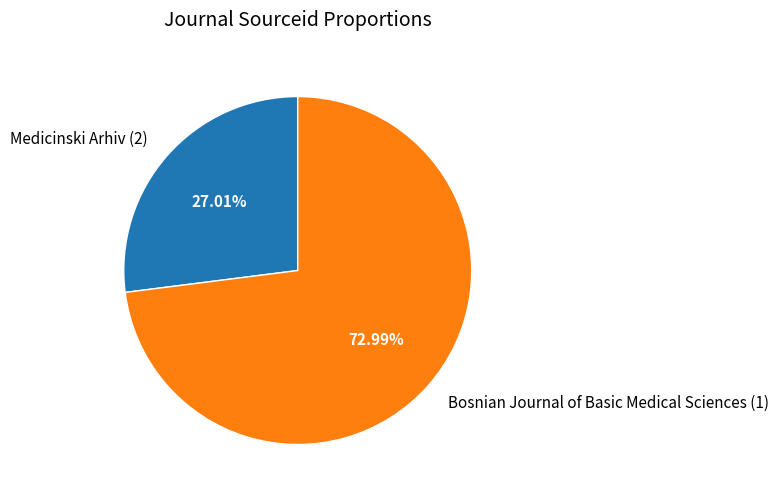

Count the number of slices in the pie.

2